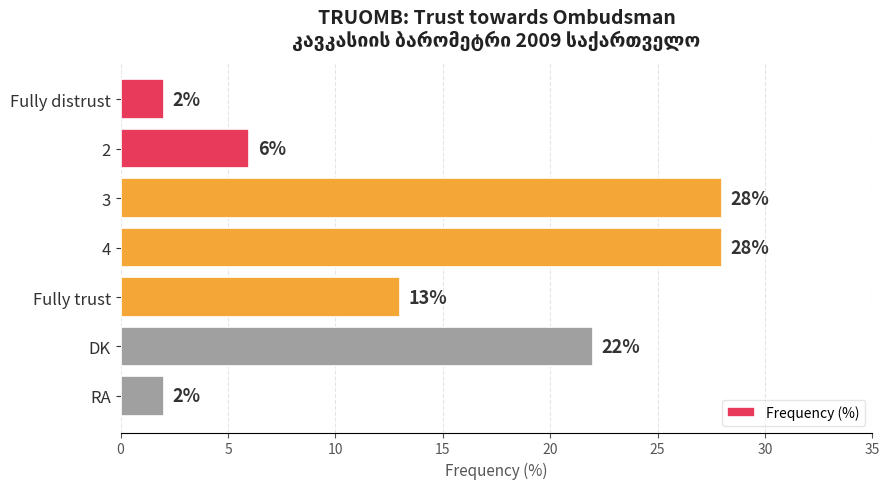

What is the value of the 2nd bar from the top?

6